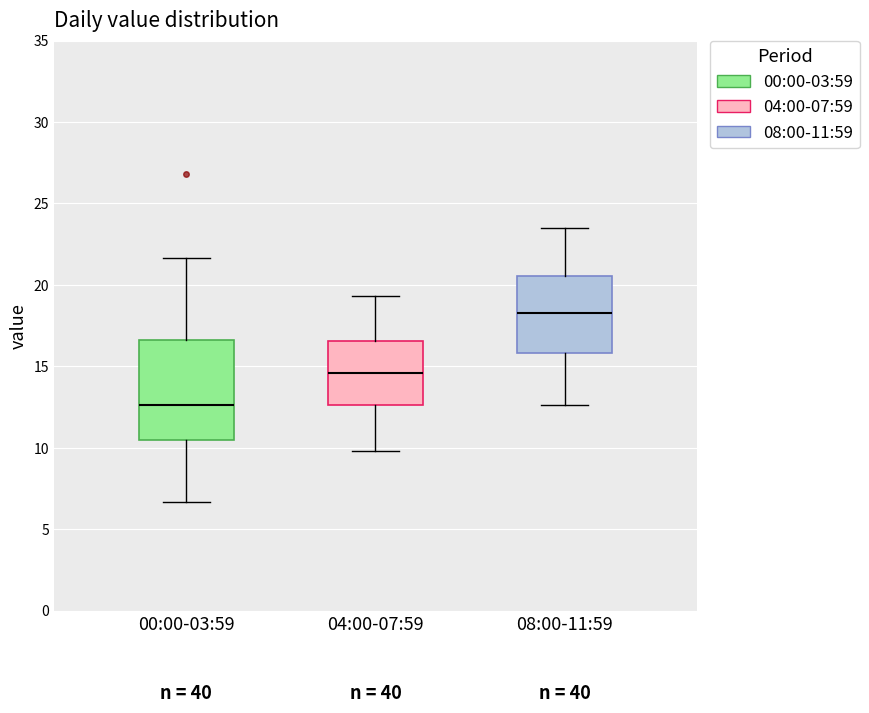

Which box is the tallest, from its lower edge to its upper edge?

00:00-03:59